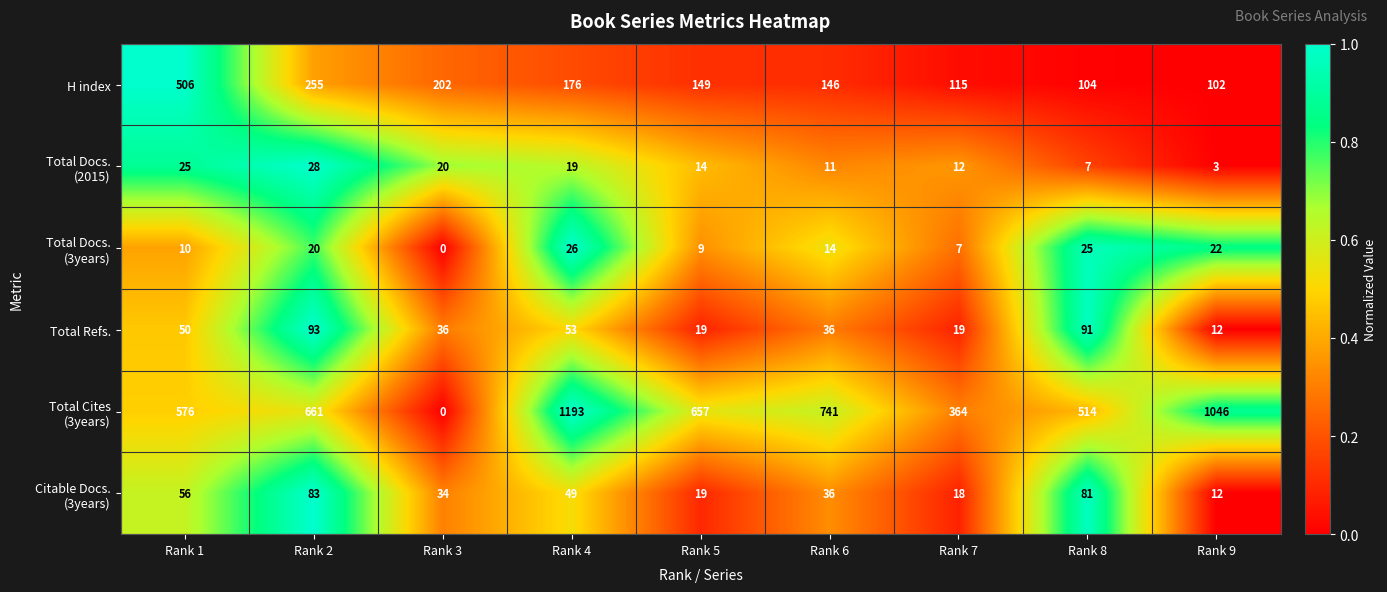

What is the average value of the Total Refs. series?

45